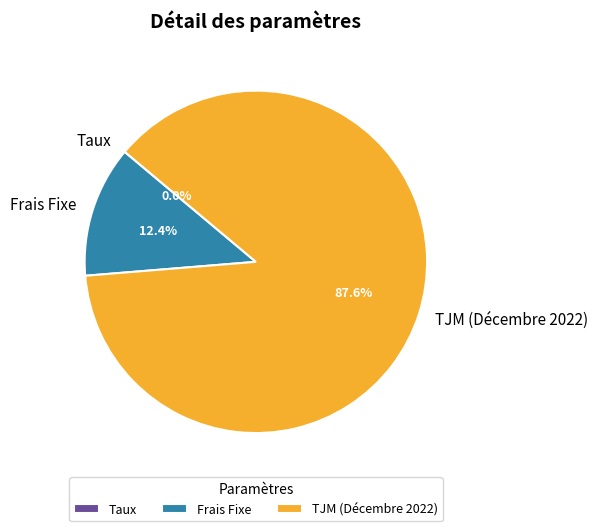

To the nearest percent, what percentage of the pie is TJM (Décembre 2022)?

88%